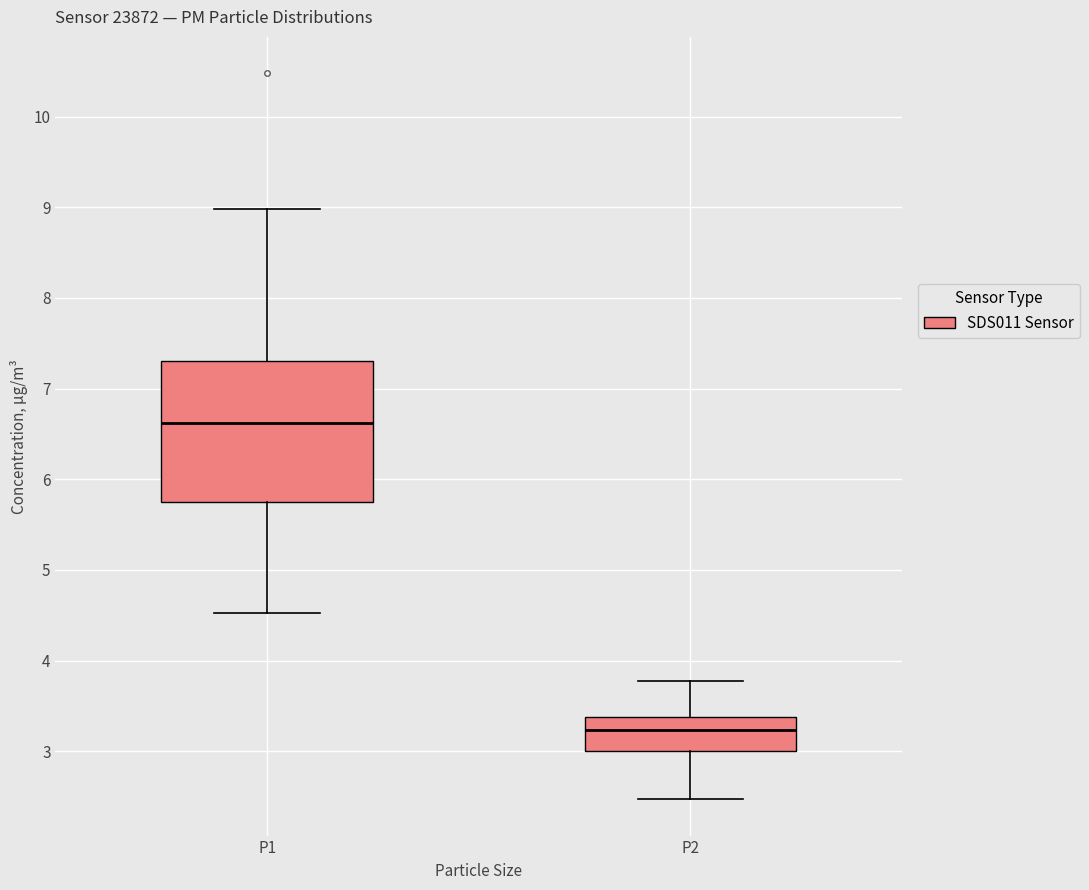

Where is the lower edge of the box for P2 on the y-axis? The values are not printed on the chart, so give them approximately, as read against the axis.

3.0